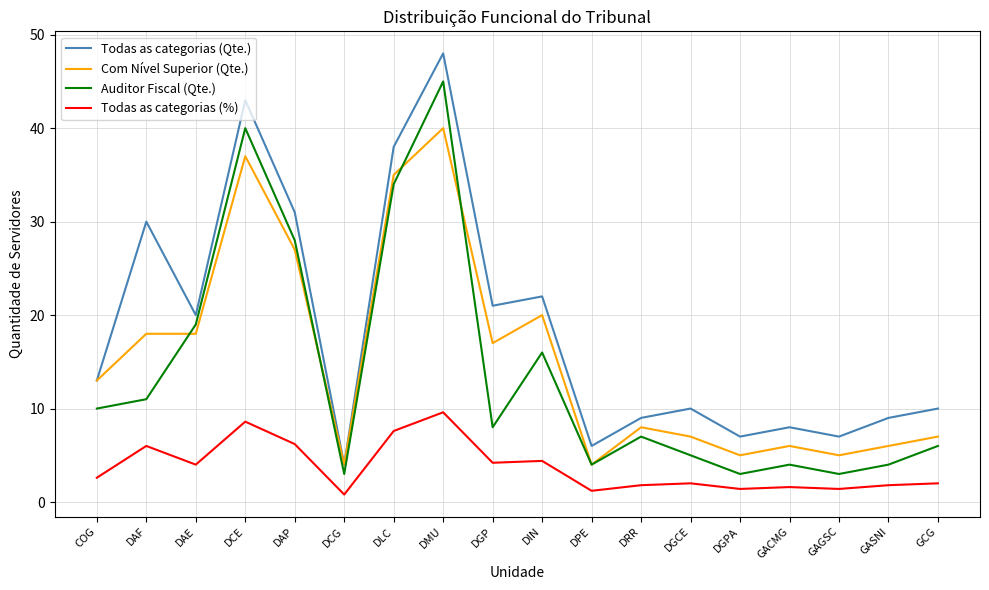

What value does the Todas as categorias (Qte.) series have at DGP?

21.0